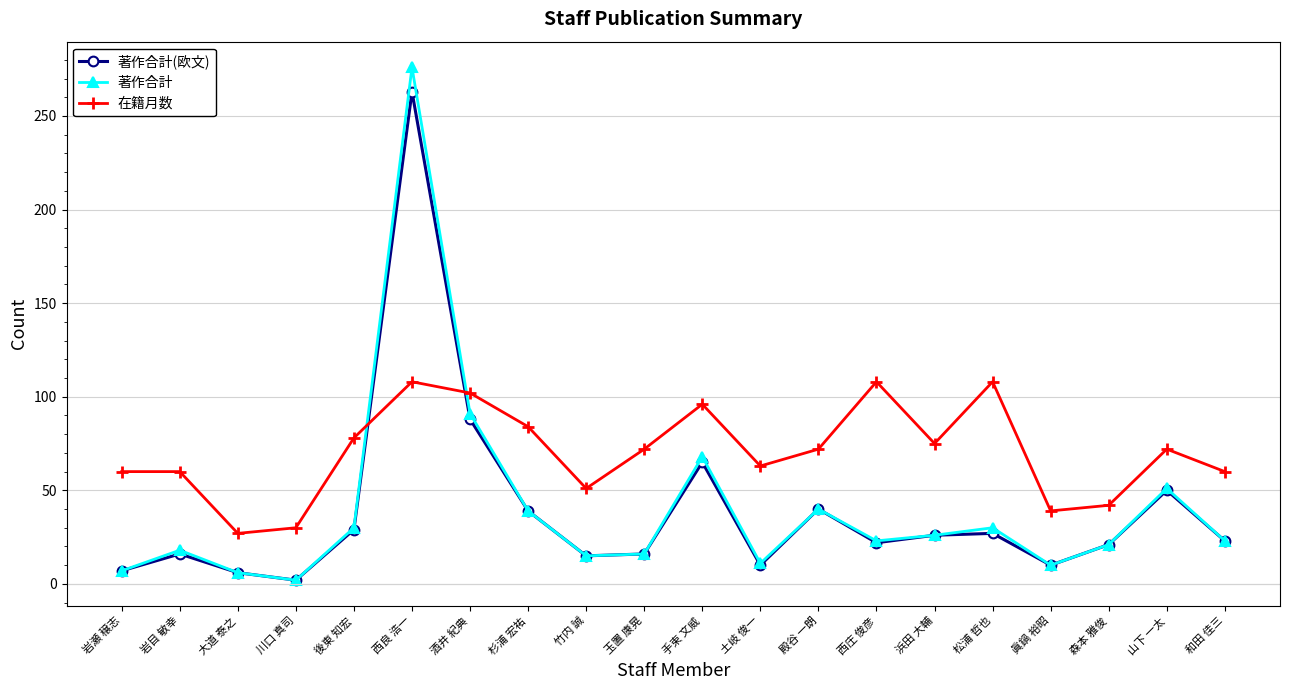

The 著作合計(欧文) series shows 88 at 酒井 紀典. True or false?

True